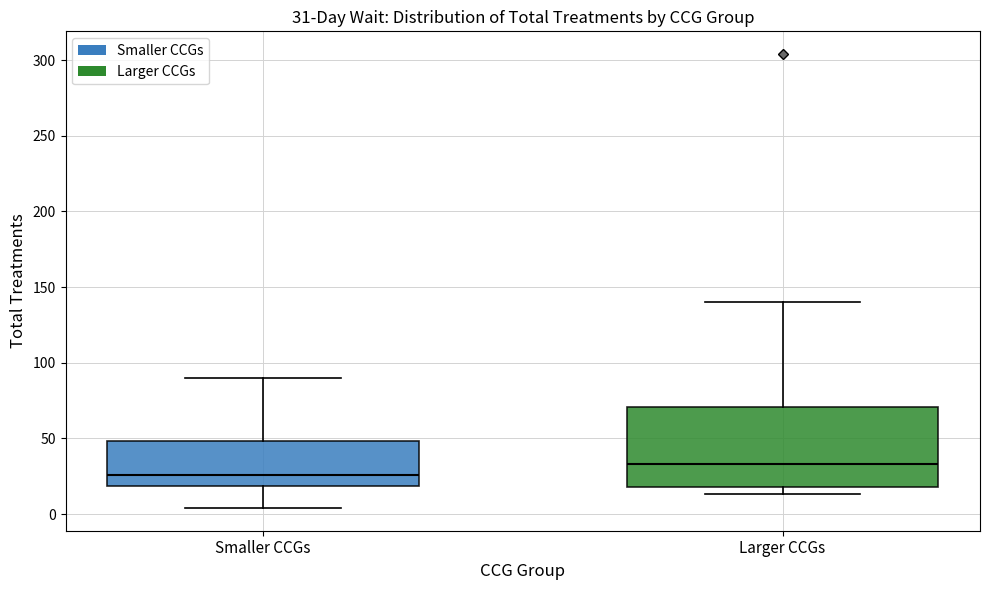

Comparing the boxes themselves (not the whiskers), which one is the tallest?

Larger CCGs